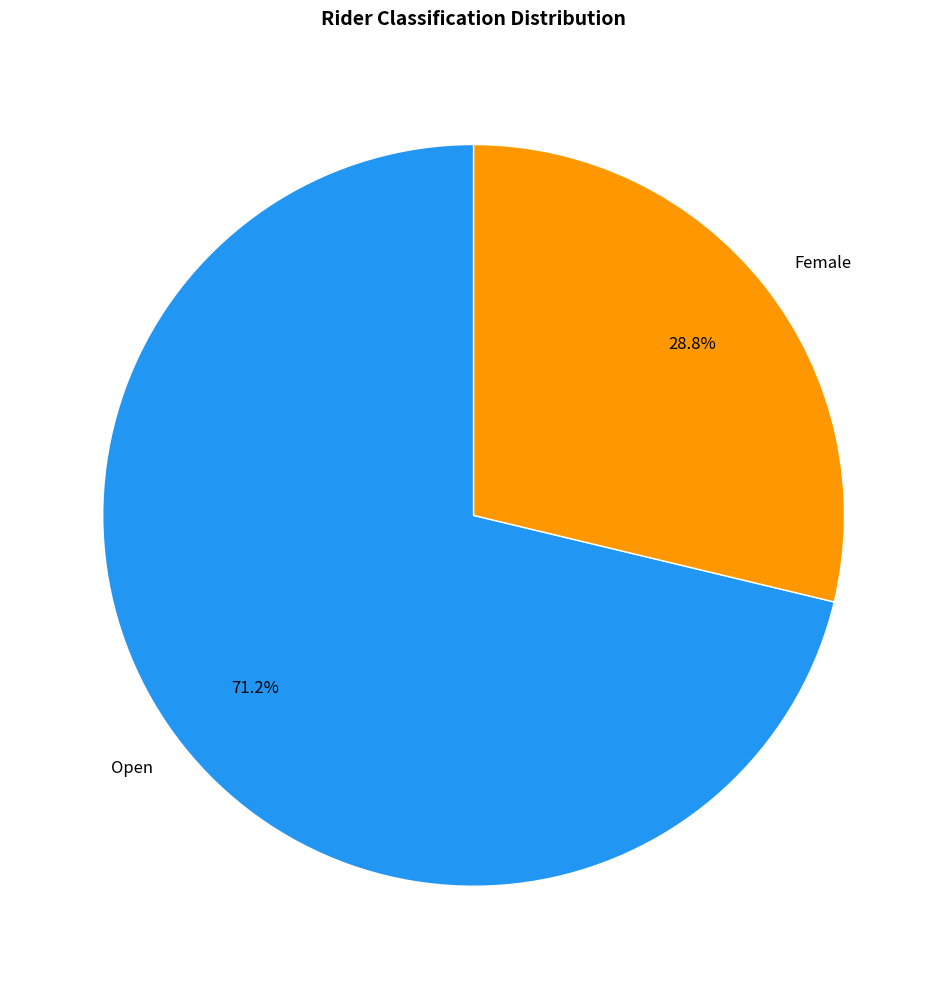

What percentage is the Female slice, to the nearest percent?

29%